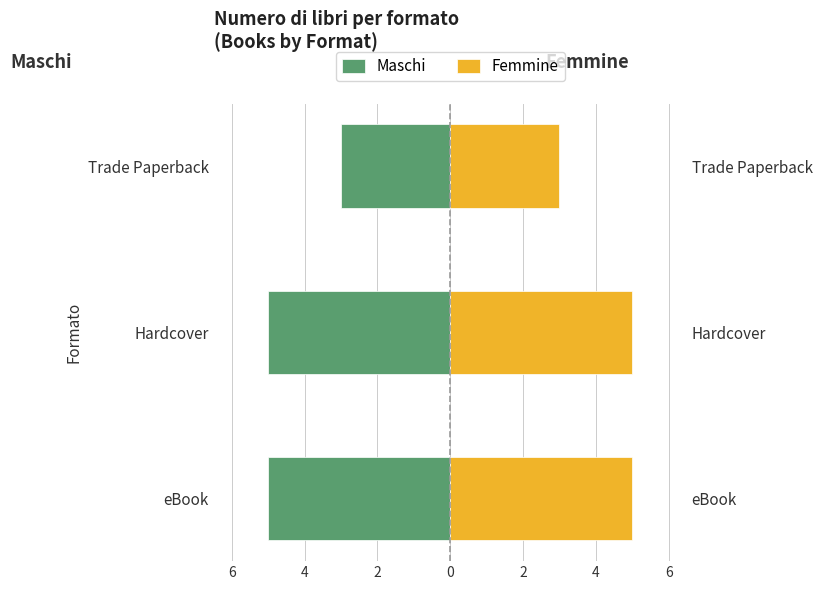

What is the average value of the Maschi series?

-4